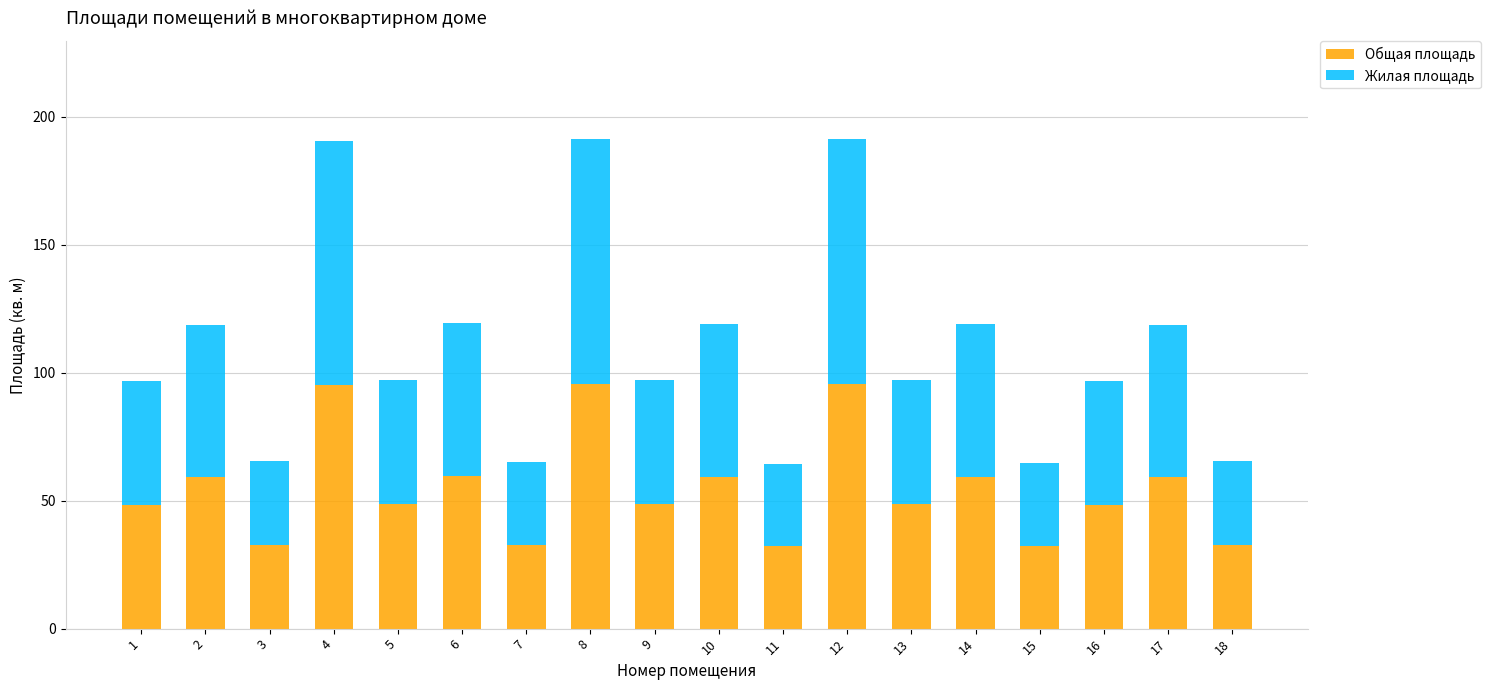

What is the average value of the Общая площадь series?

54.9